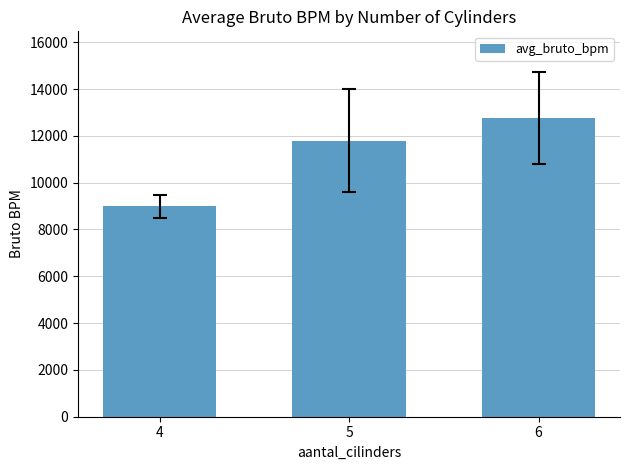

What is the value of the 2nd bar from the left?

11793.1